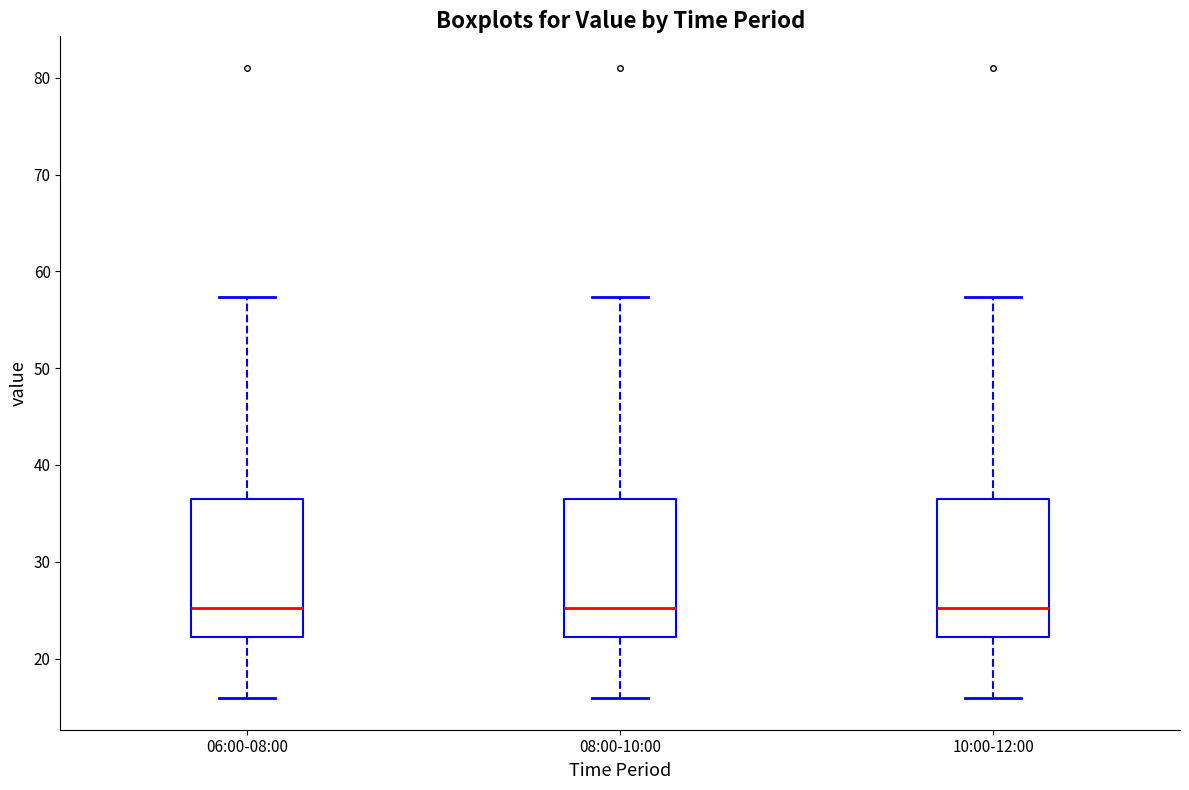

Reading left to right, read every box against the y-axis: the position of its median line, the range the box covers, and the ends of its whiskers. The values are not printed on the chart, so give them approximately, as read against the axis.

06:00-08:00: median 25, box 22 to 36, whiskers 16 to 57
08:00-10:00: median 25, box 22 to 36, whiskers 16 to 57
10:00-12:00: median 25, box 22 to 36, whiskers 16 to 57